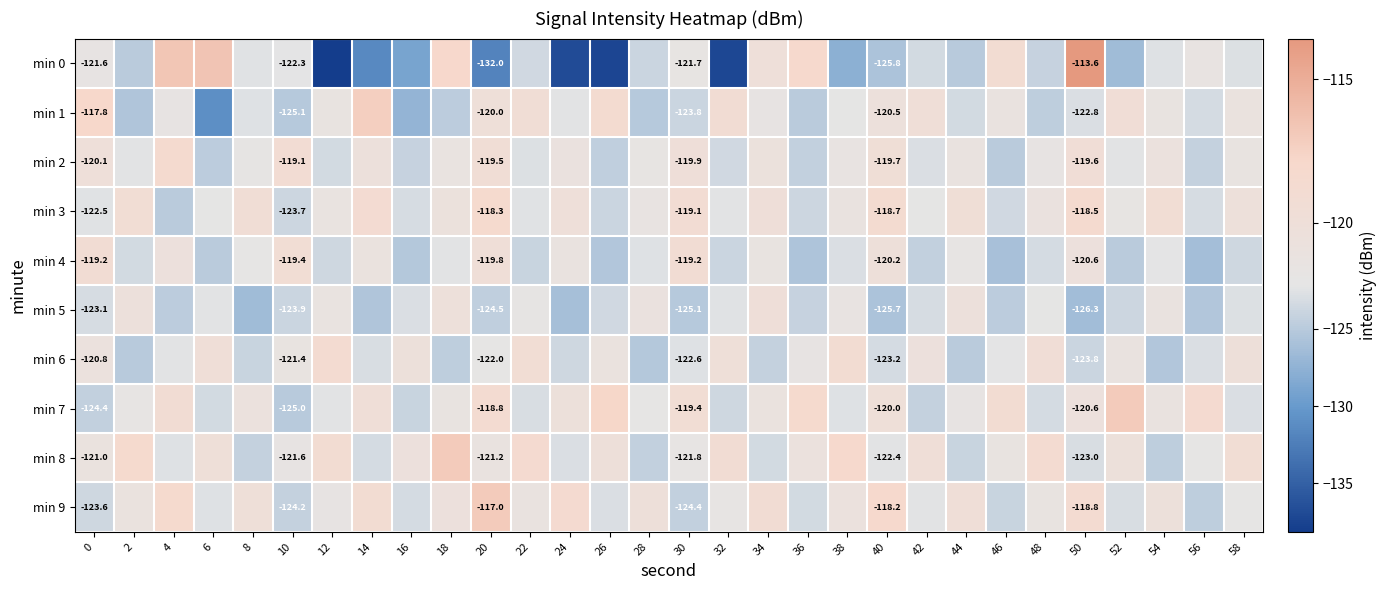

What is the sum of all min 3 values?

-3636.2